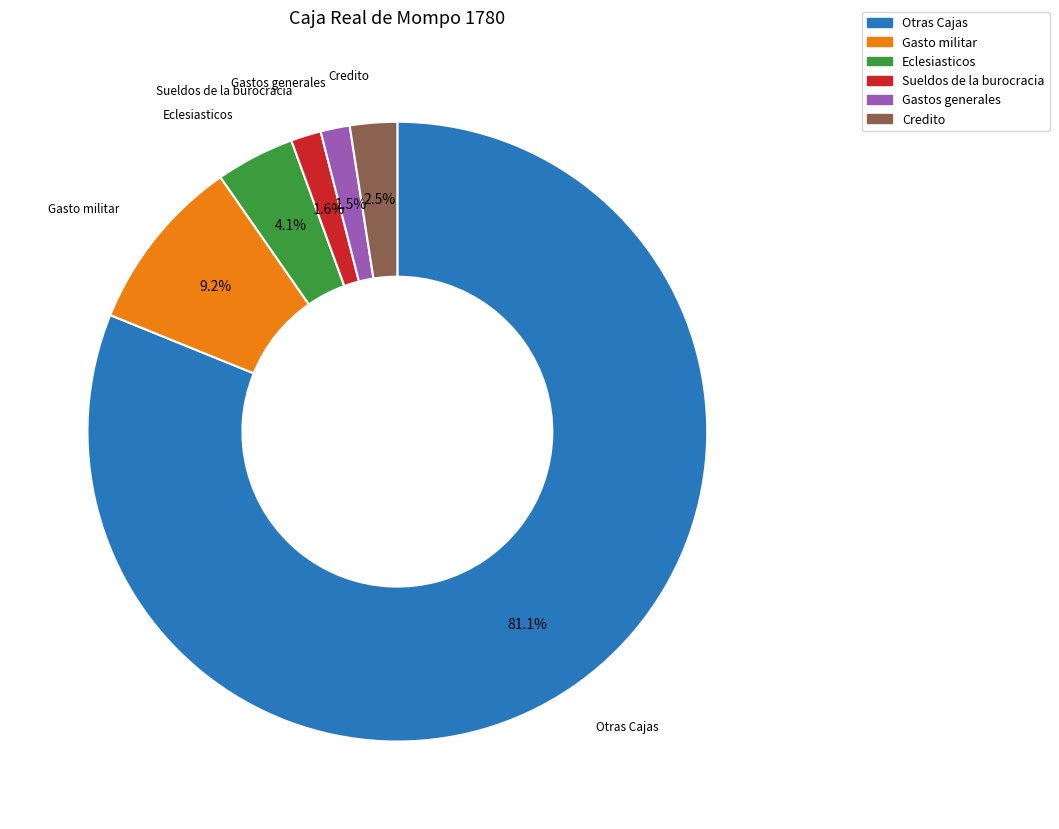

The Gasto militar slice represents 9% of the pie. True or false?

True